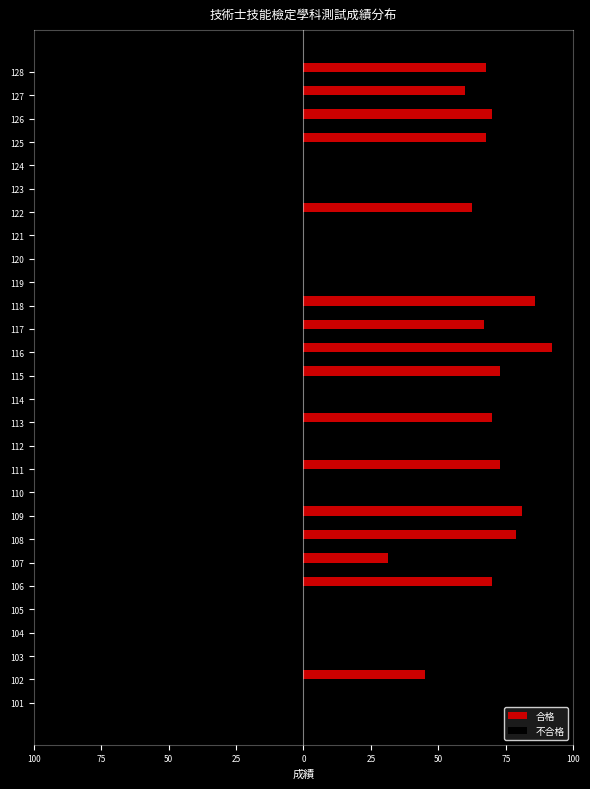

What is the difference between the maximum and minimum values in the 合格 series?

92.0